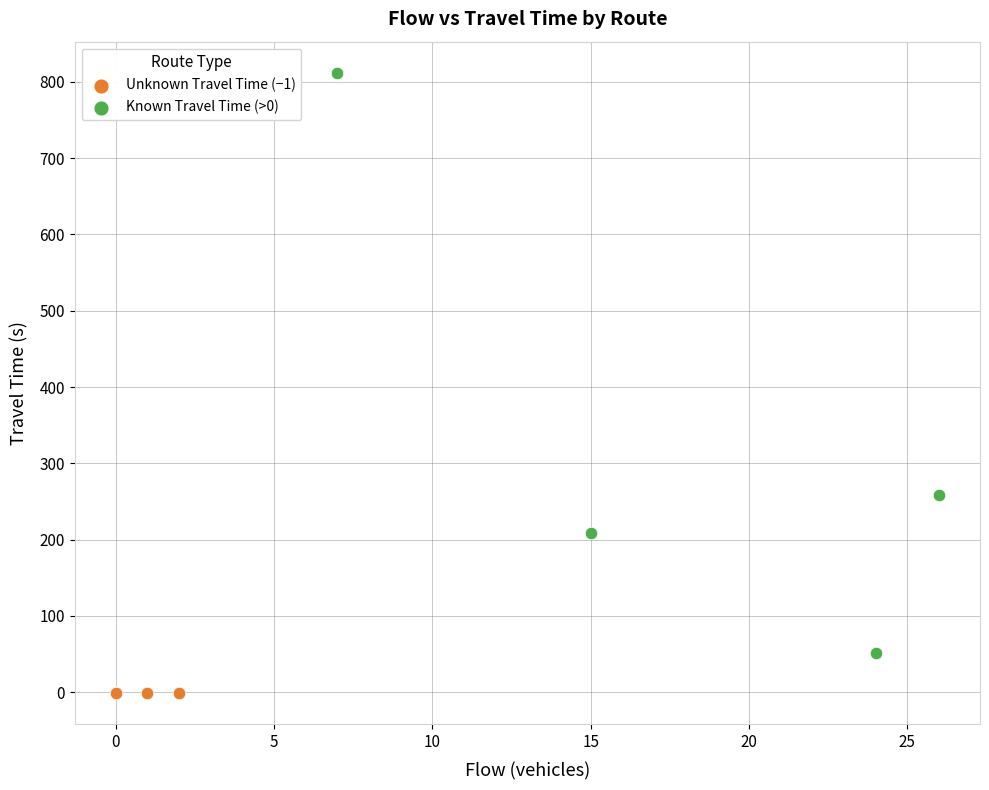

Which series reaches the maximum Y coordinate?

Known Travel Time (>0)